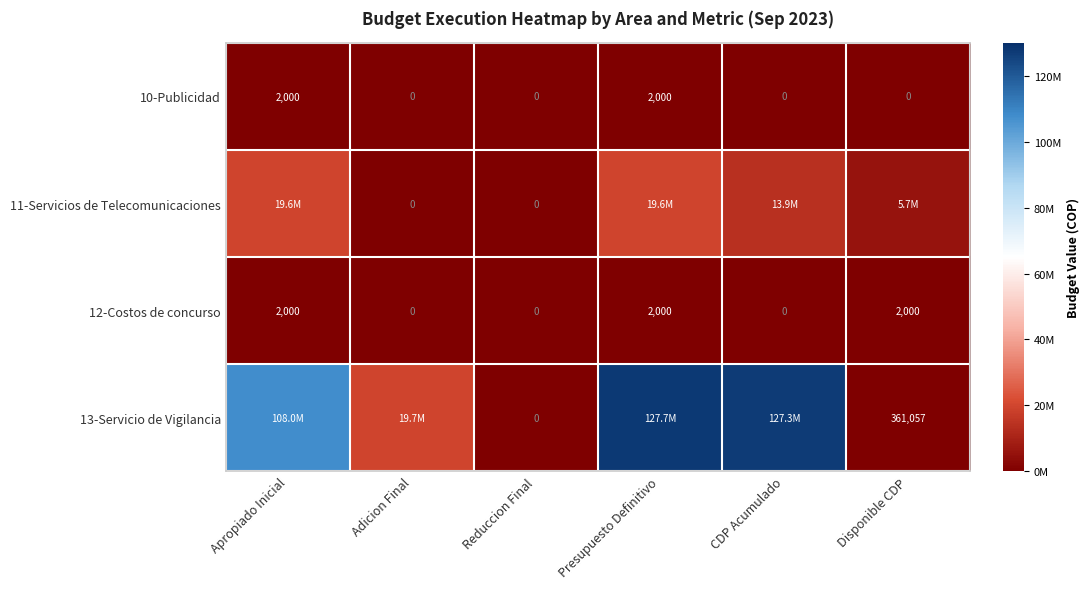

Is it true that 12-Costos de concurso equals 2000 at Apropiado Inicial?

True